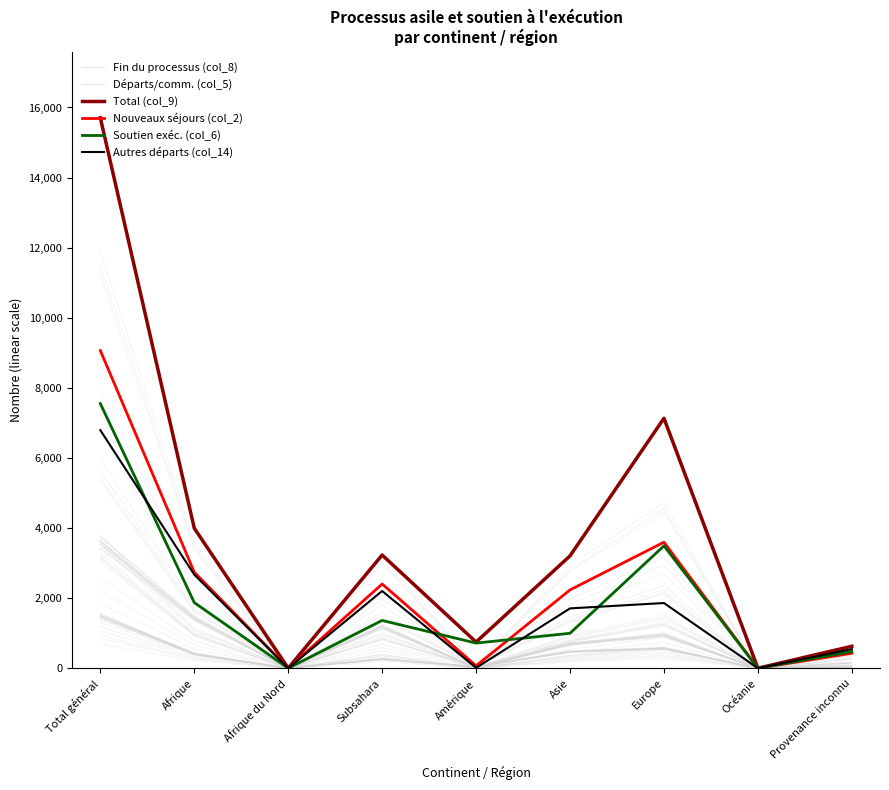

What is the difference between the Soutien exéc. (col_6) values at Amérique and Océanie?

716